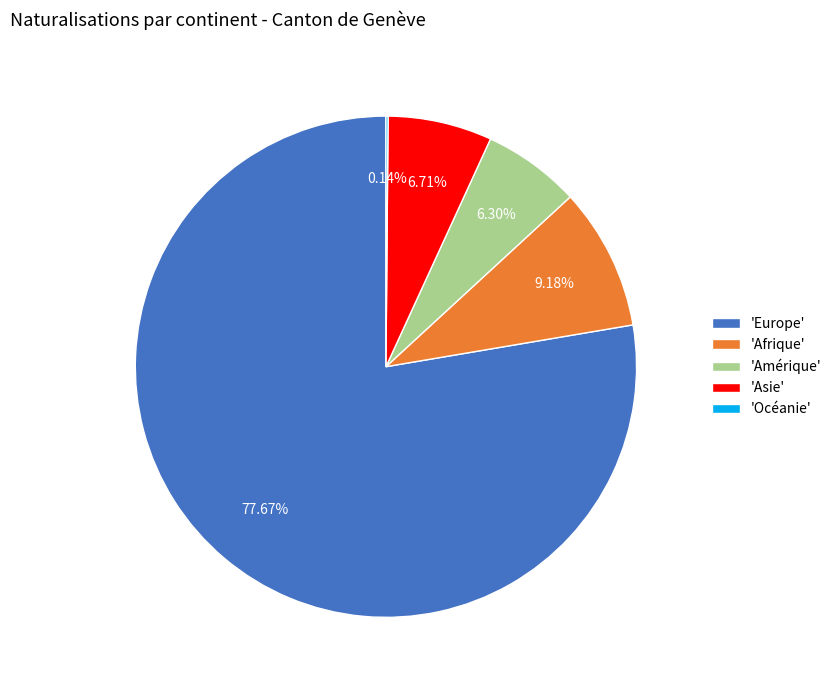

Between 'Afrique' and 'Amérique', which is larger?

'Afrique'